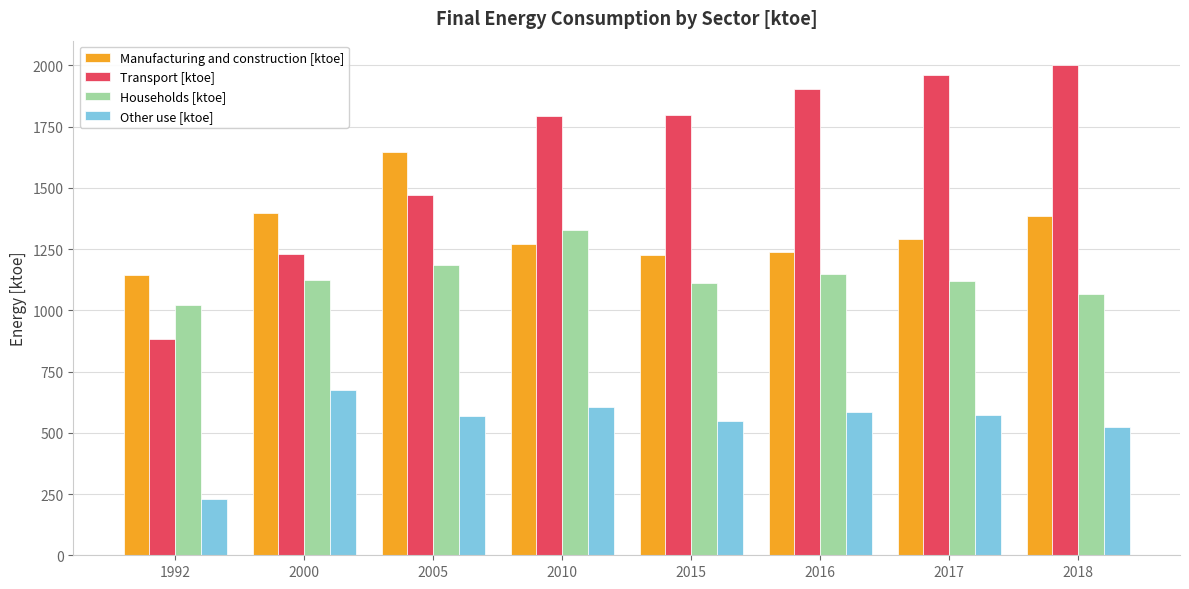

Which series has the widest spread of values?

Transport [ktoe]